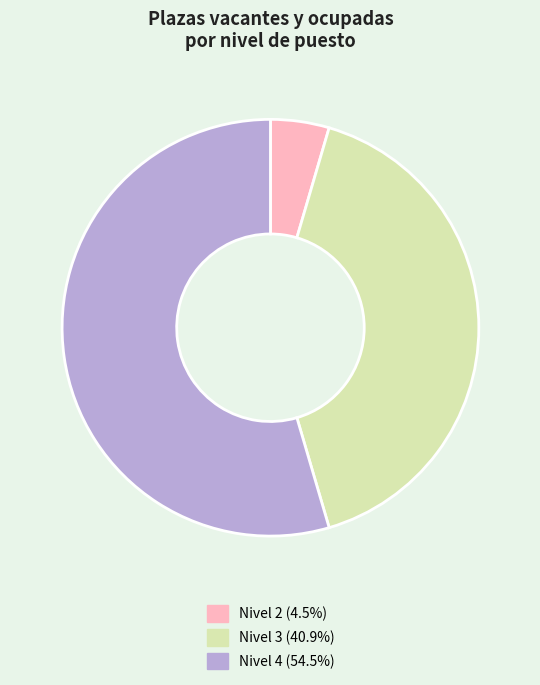

What is the ratio of the value at Nivel 4 (54.5%) to the value at Nivel 2 (4.5%)?

12.0